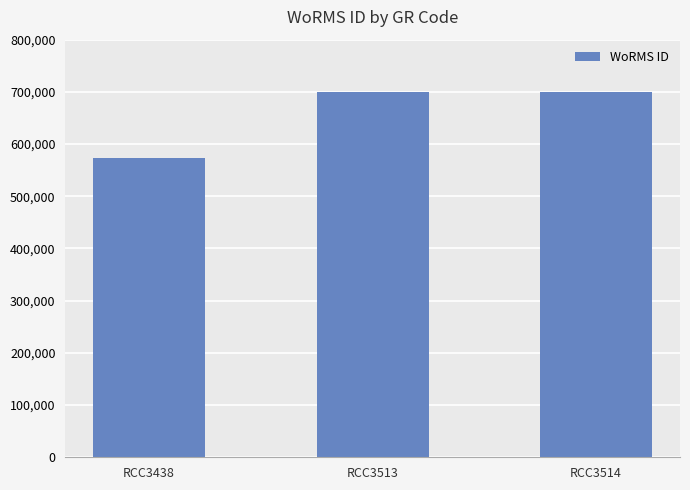

What is the maximum value shown in the chart?

699620